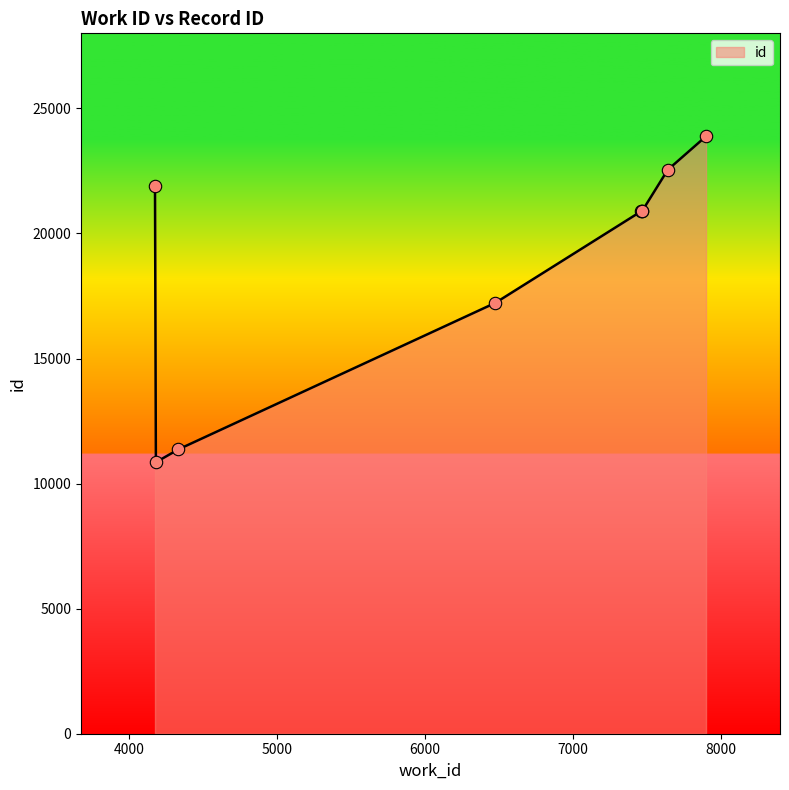

What is the minimum value shown in the chart?

10853